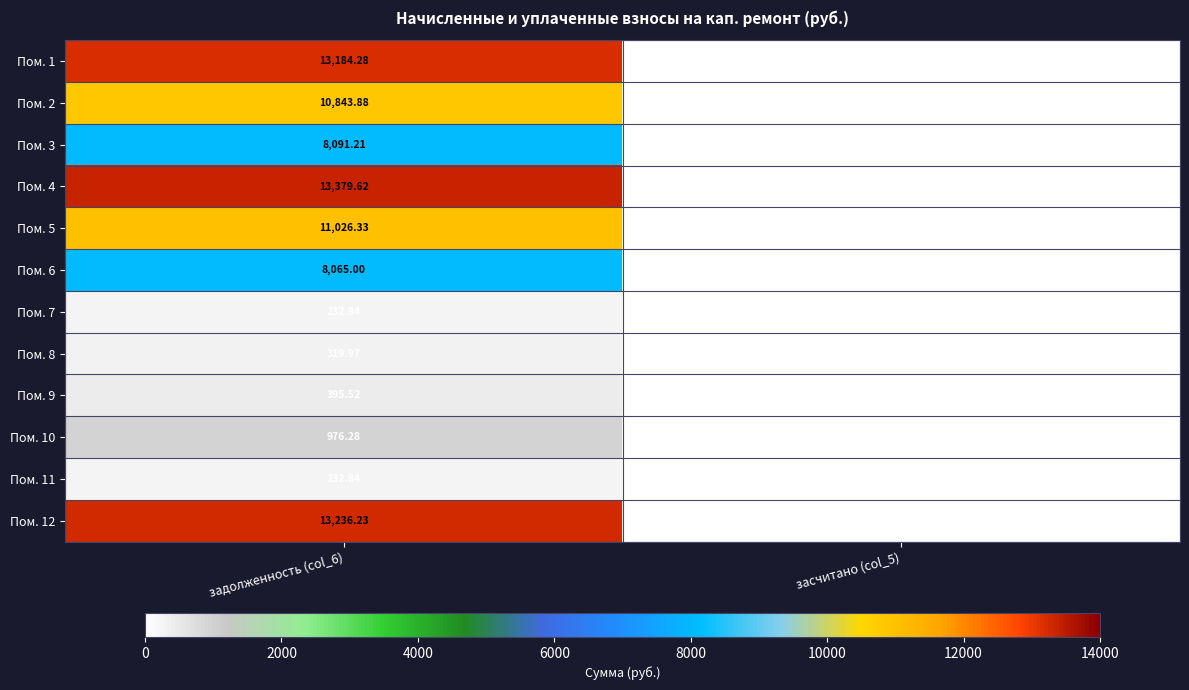

How many data points in Пом. 5 are less than 11026?

1